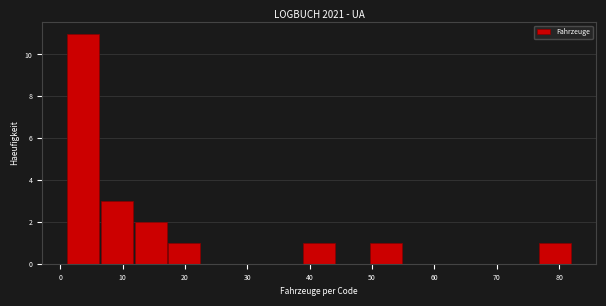

What is the height of the bar covering 11.8 to 17.2 on the x-axis? Neither the bar edges nor the heights are printed on the chart, so give them approximately, as read against the axes.

2